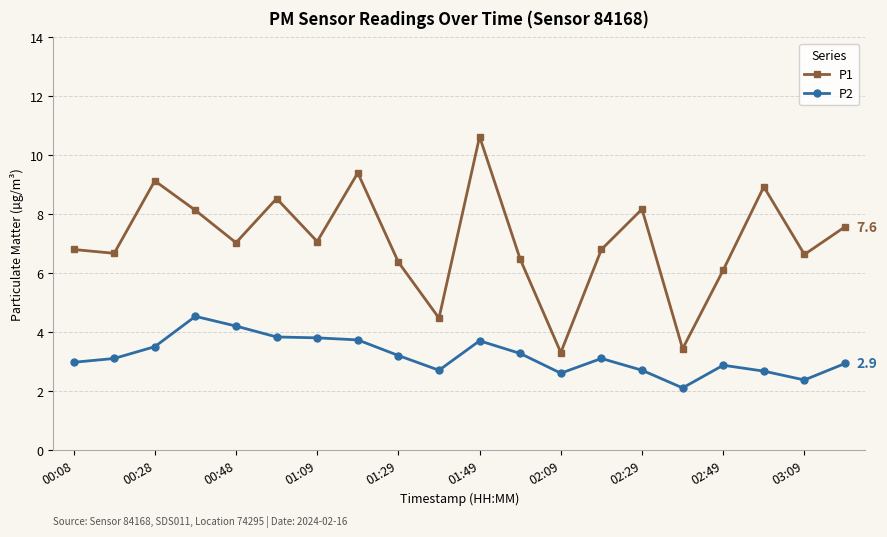

True or false: P1 and P2 intersect in this chart.

False